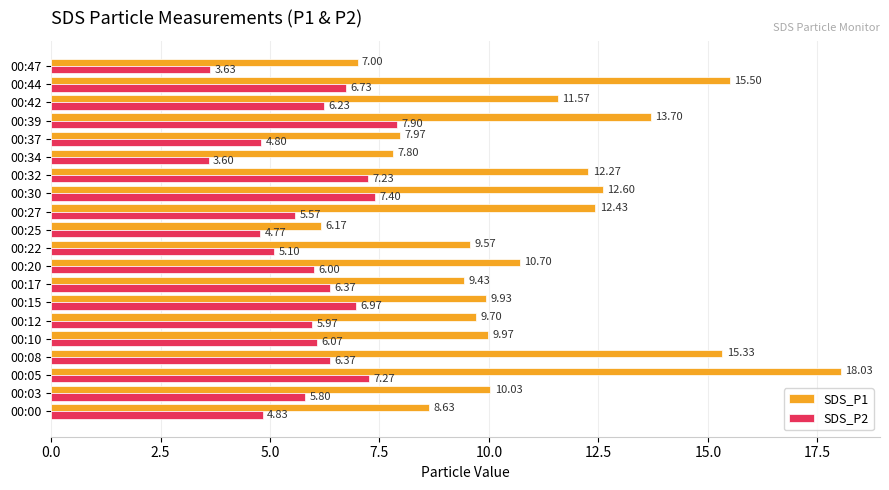

What is the maximum value shown in the chart?

18.0